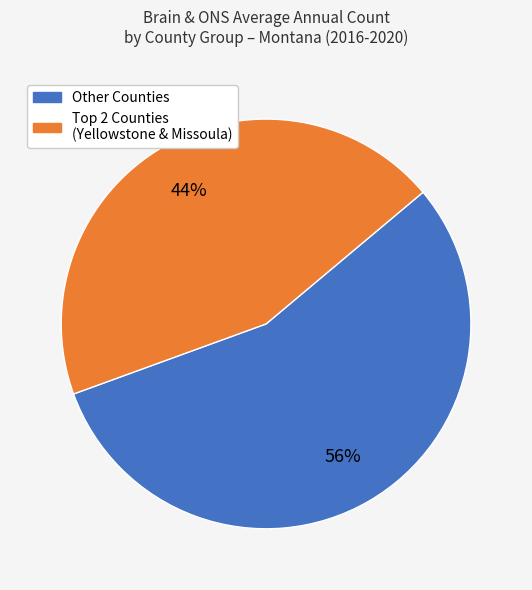

Count the number of slices in the pie.

2